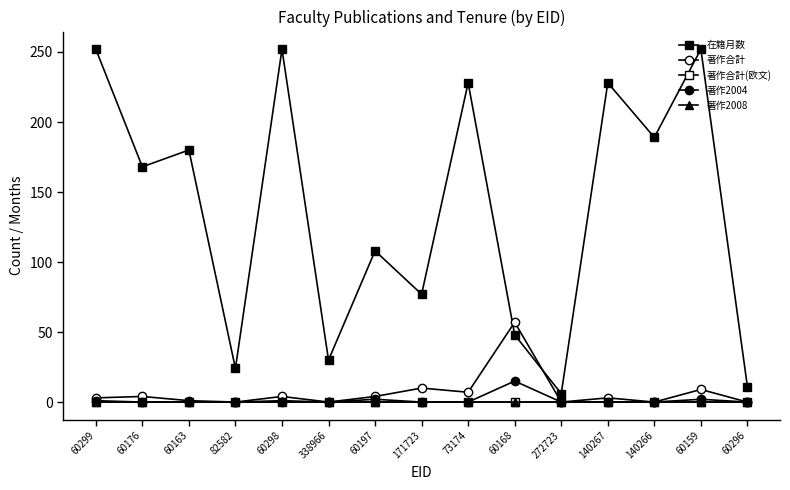

Which series has the largest total across all categories?

在籍月数